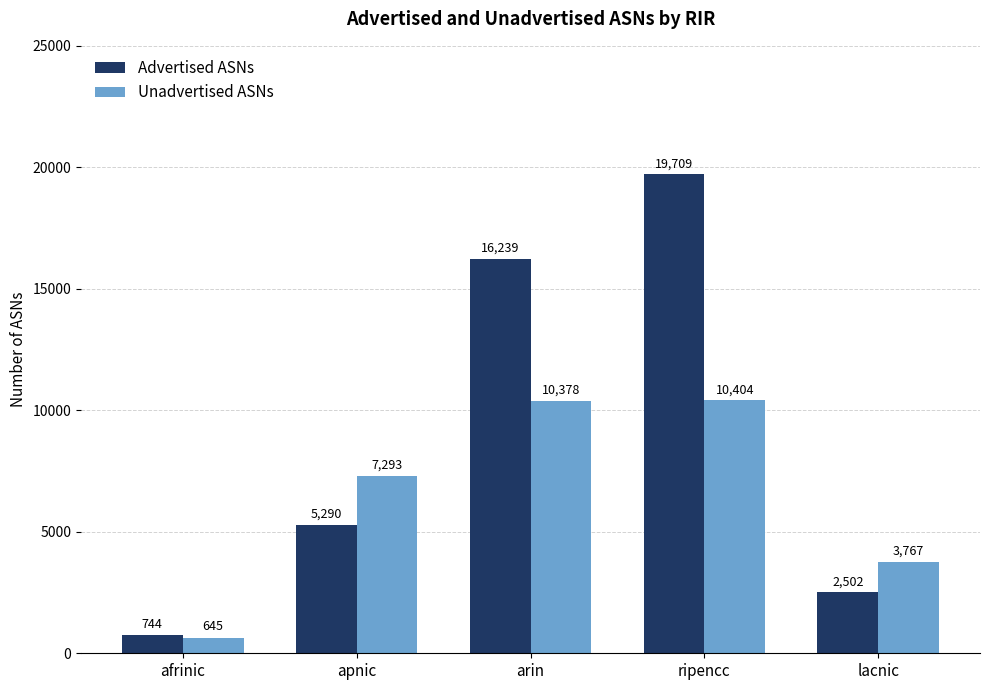

What is the maximum value shown in the chart?

19709